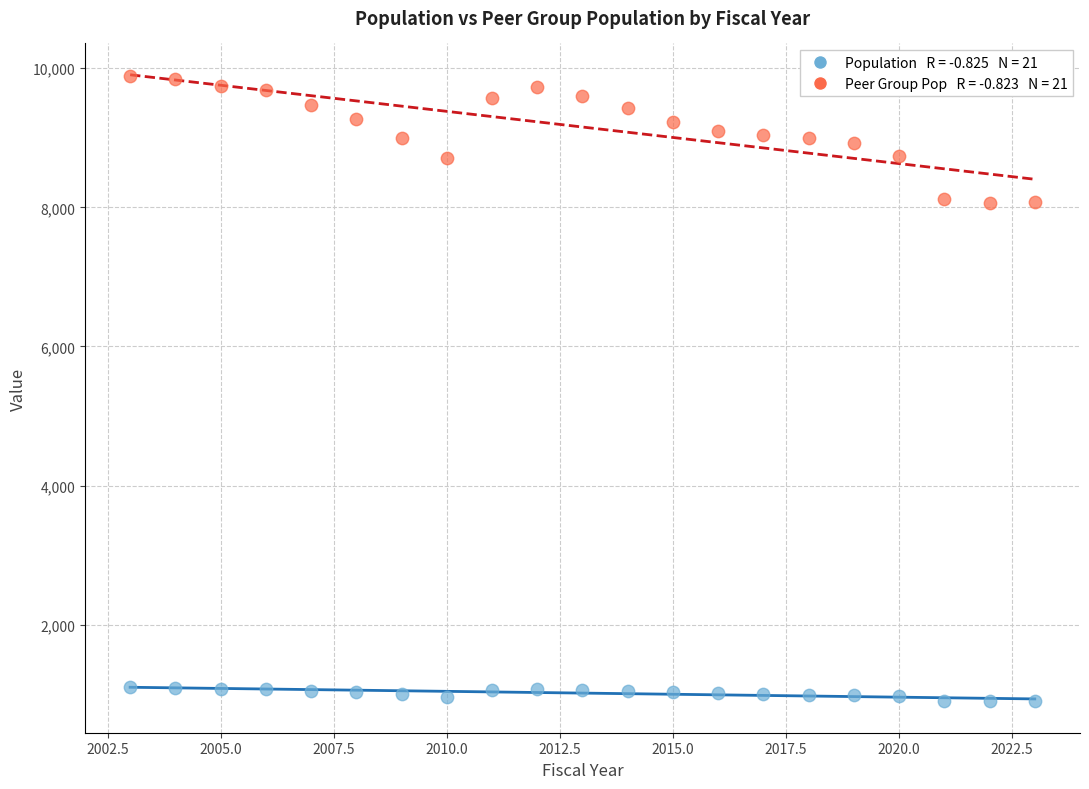

Across all data points, what is the range of Y values (max minus min)?

8985